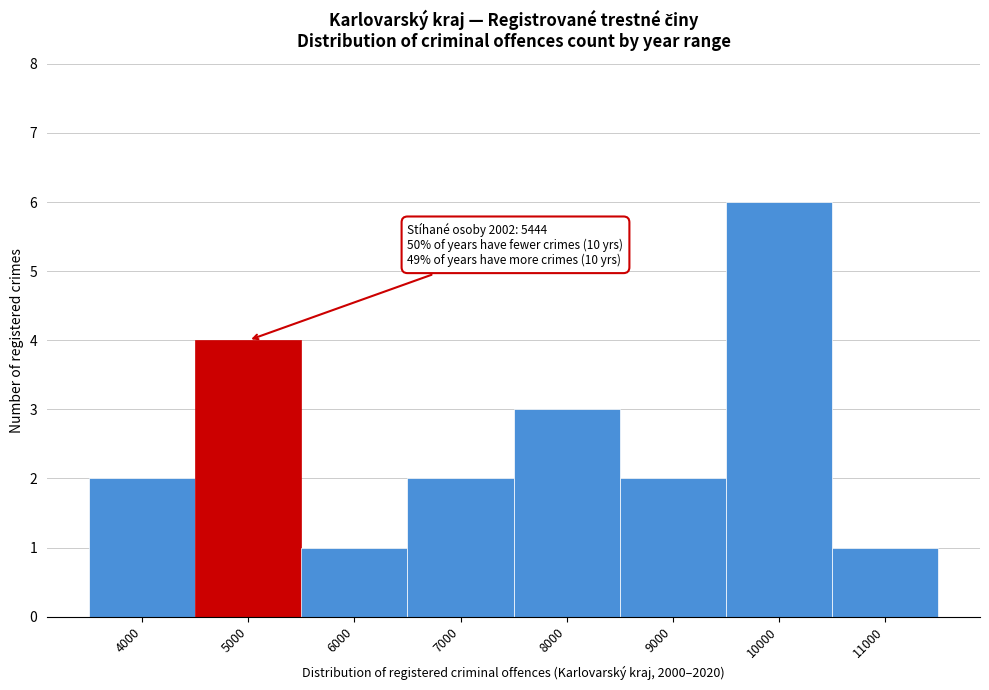

Reading right to left, list all the values displayed in this chart.

1	6	2	3	2	1	4	2